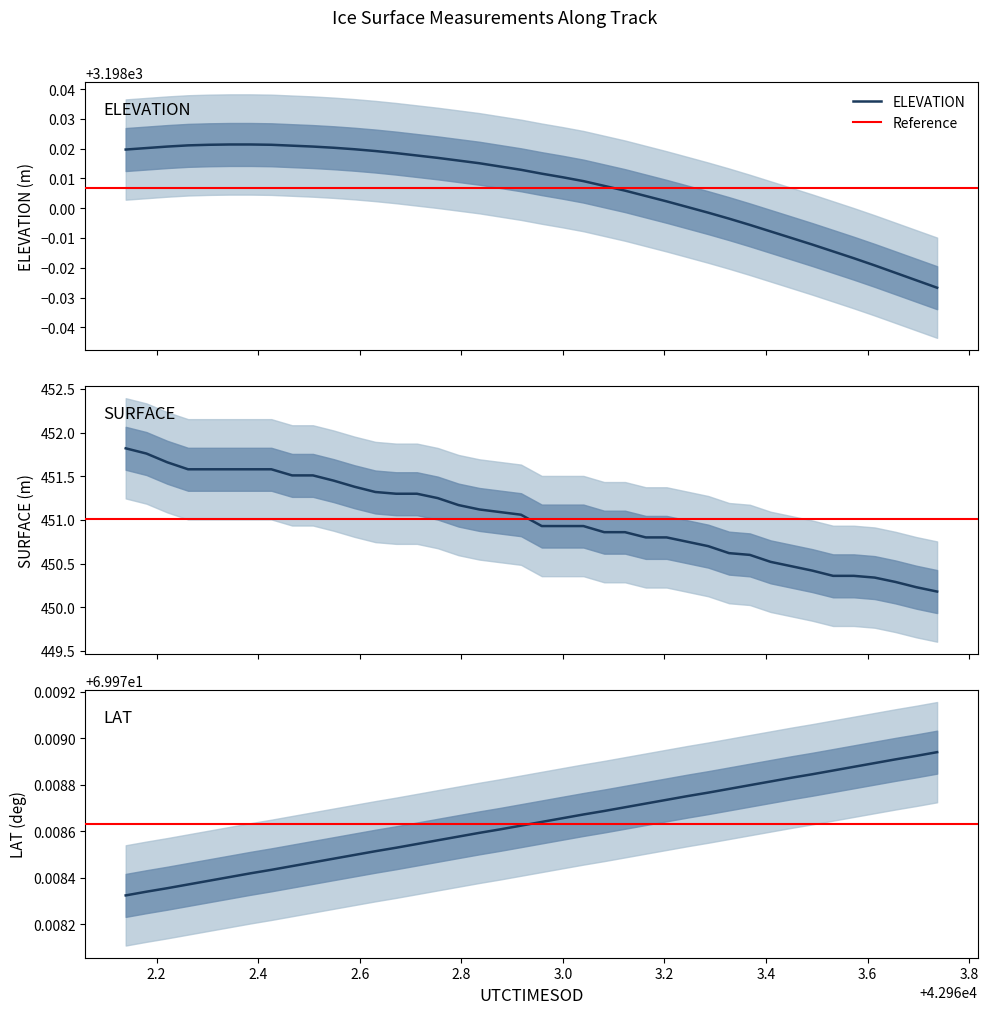

True or false: SURFACE has a value of 303.8 at 42963.4909.

False